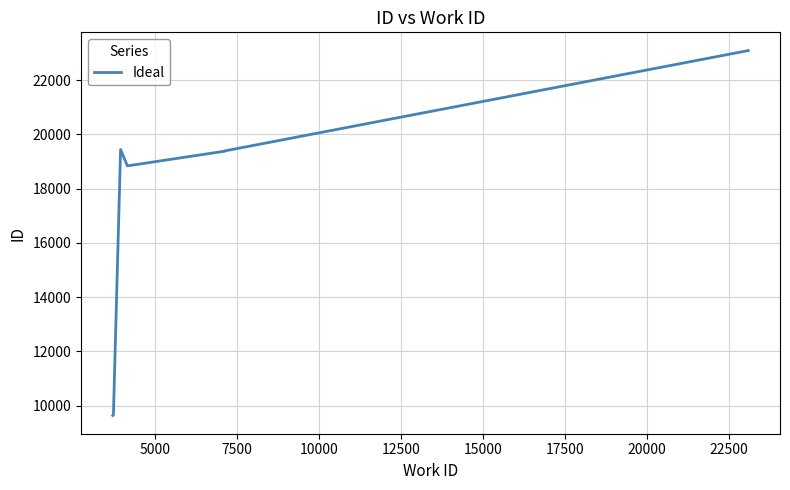

How many series are shown in this chart?

1